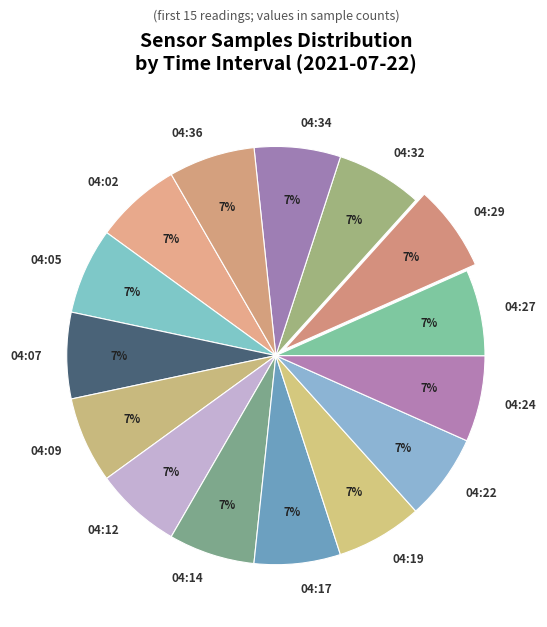

Count the number of slices in the pie.

15